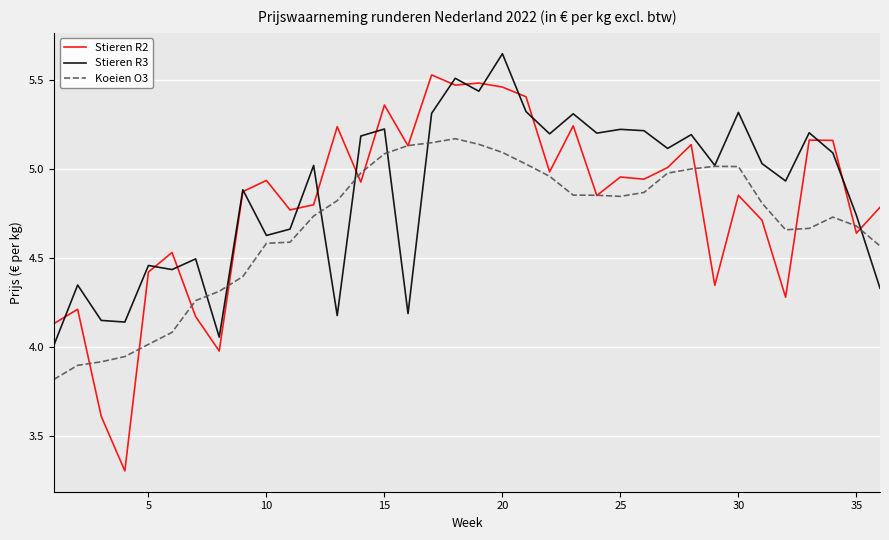

What is the lowest value of the Koeien O3 series?

3.8